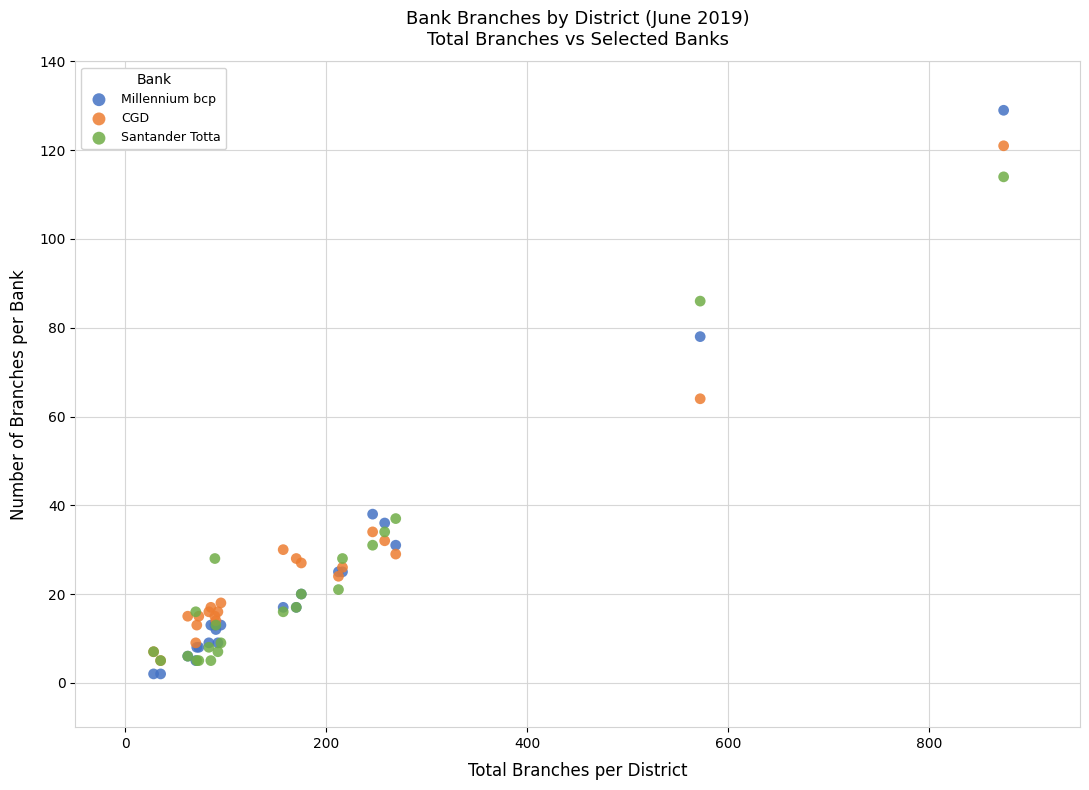

What are all the series names shown in the legend?

Millennium bcp, CGD, Santander Totta